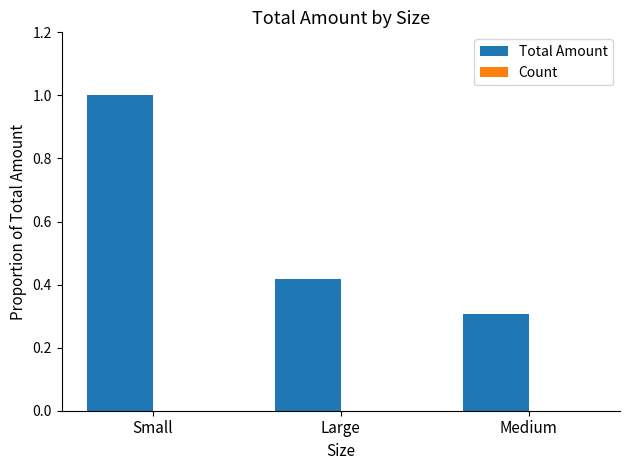

What is the ratio of the value at Medium to the value at Small?

0.3